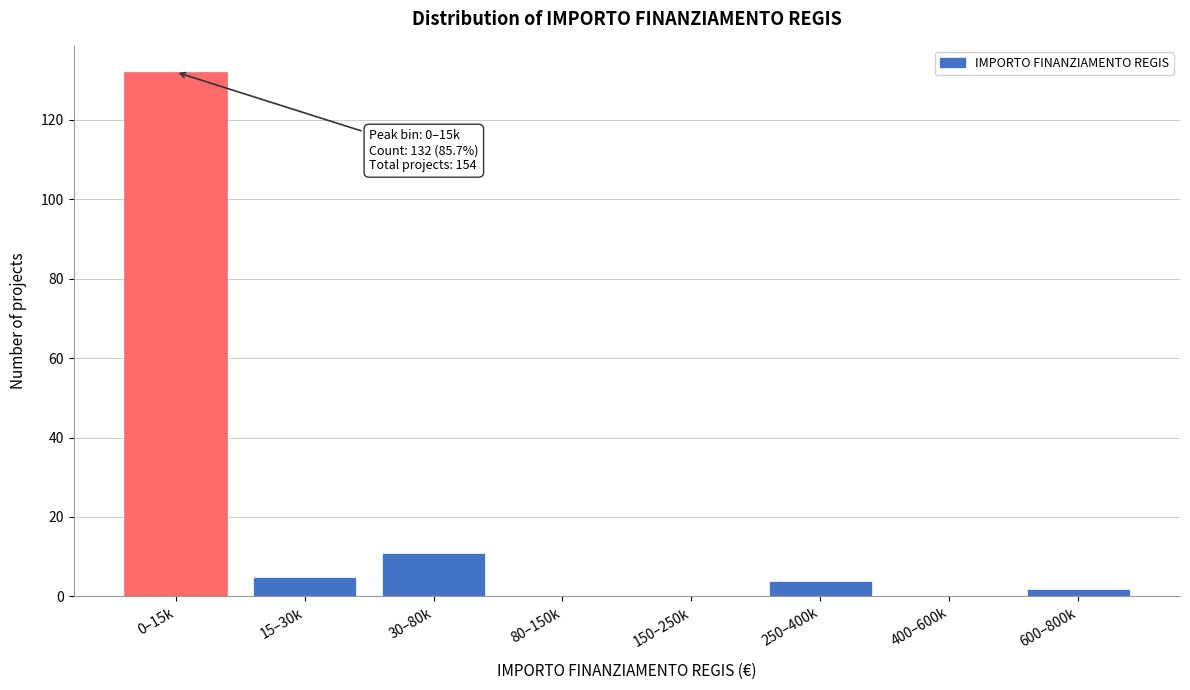

Reading left to right, what are all the values shown in this chart?

0–15k=132	15–30k=5	30–80k=11	80–150k=0	150–250k=0	250–400k=4	400–600k=0	600–800k=2